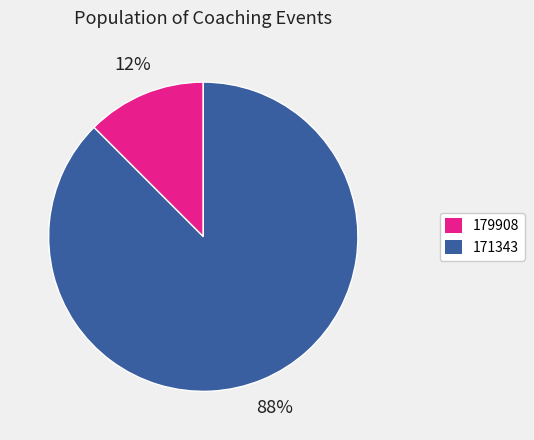

Count the number of slices in the pie.

2